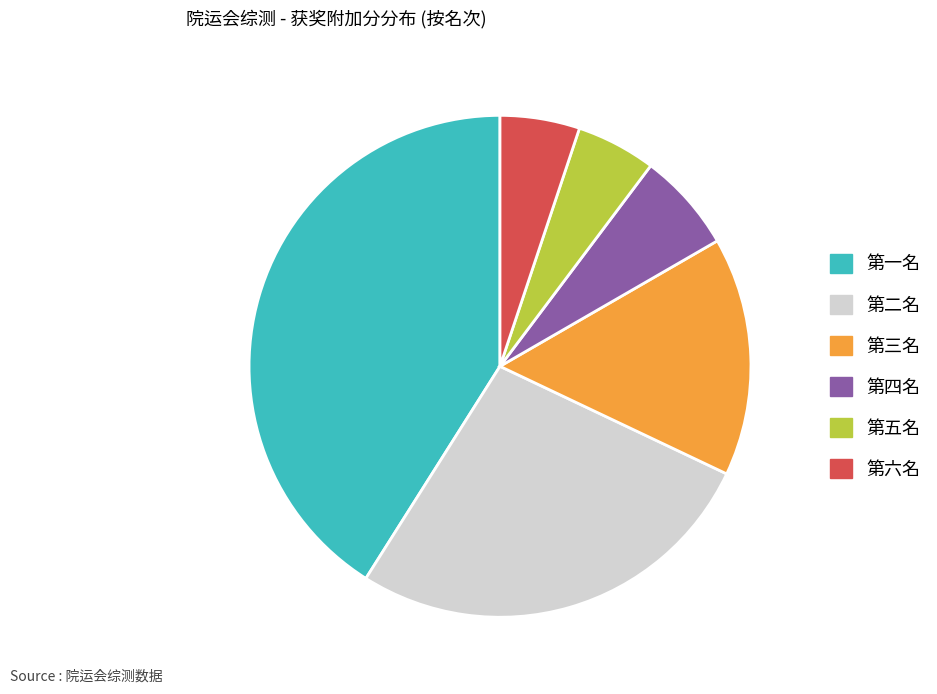

Is the sum of 第四名 and 第三名 greater than half?

No